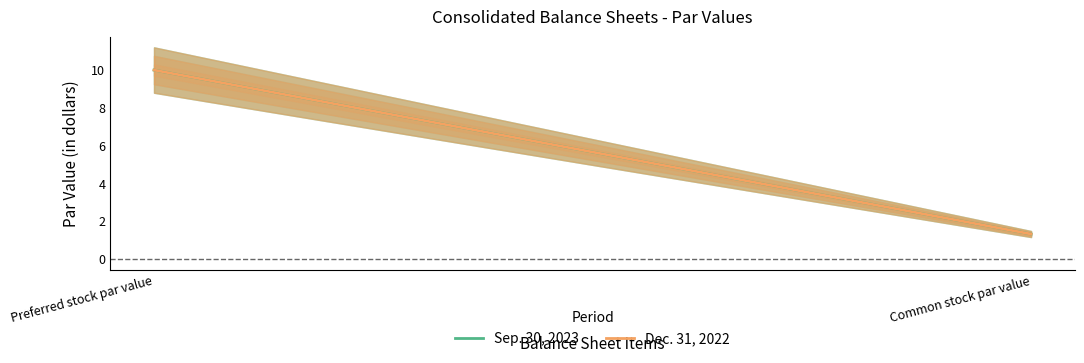

How many values in the Dec. 31, 2022 series are below 10?

1